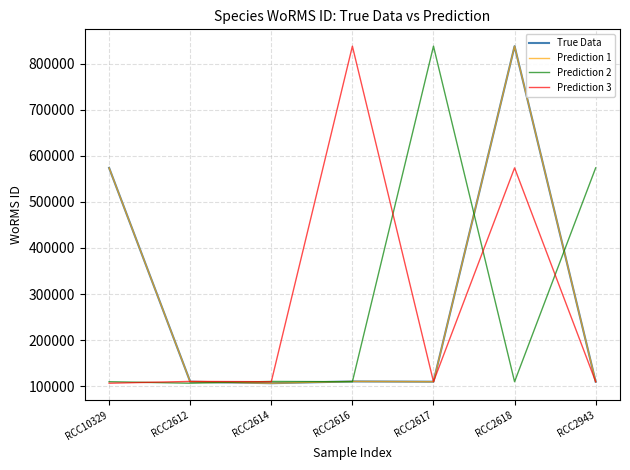

Does the chart display data point markers on the line(s)?

No